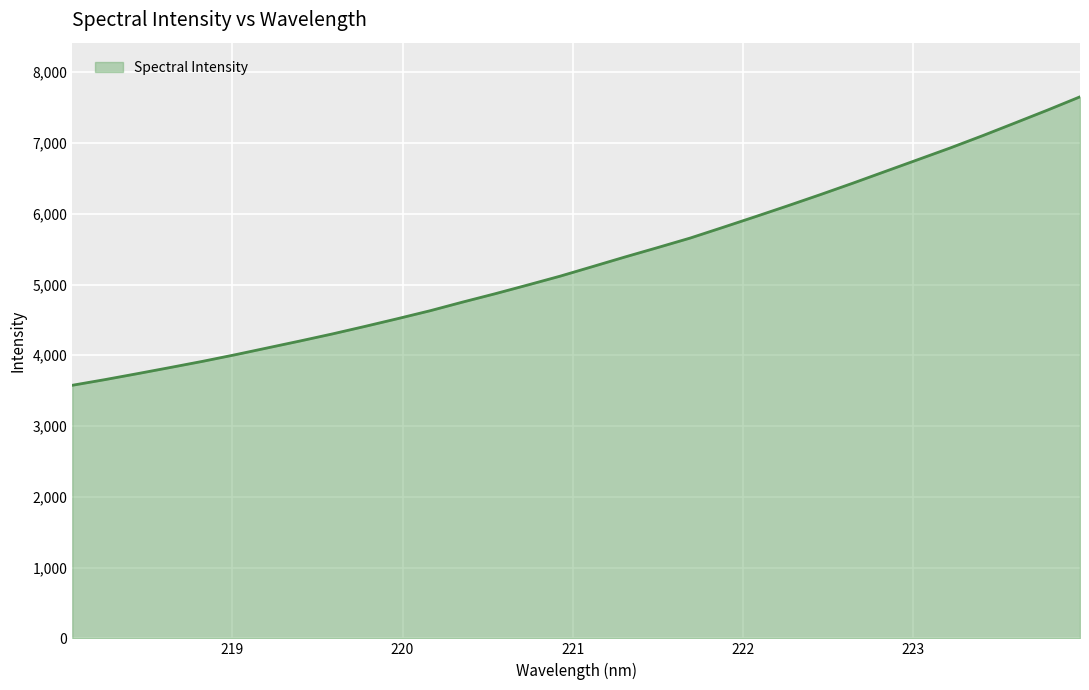

True or false: the data has more than 2 interior local peaks.

False